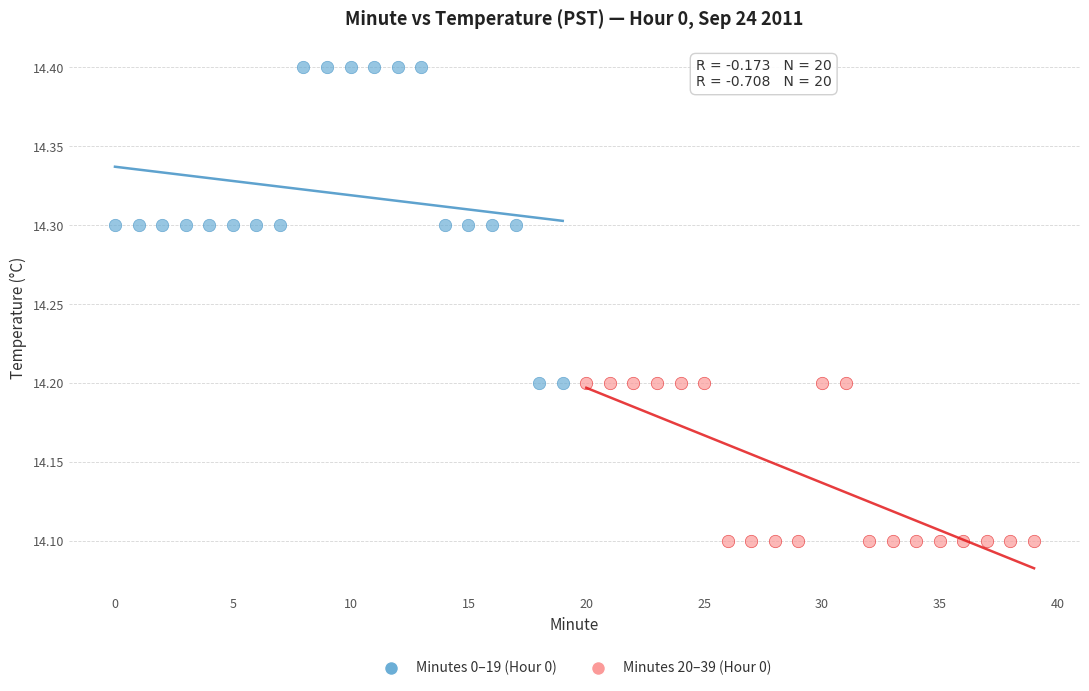

Which series reaches the minimum Y coordinate?

Minutes 20–39 (Hour 0)